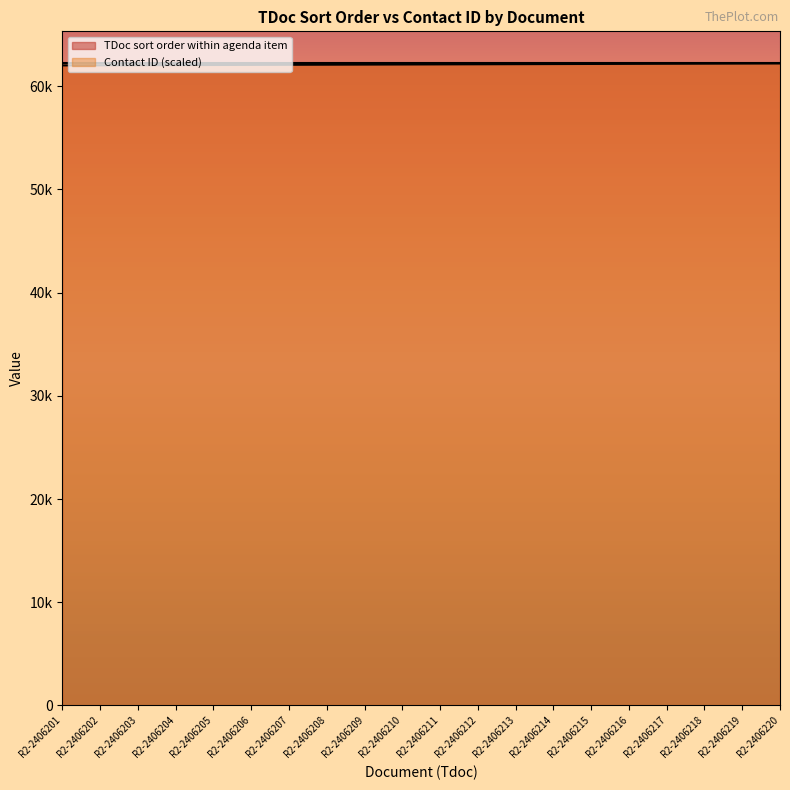

At which category does the chart reach its minimum across all series?

R2-2406201